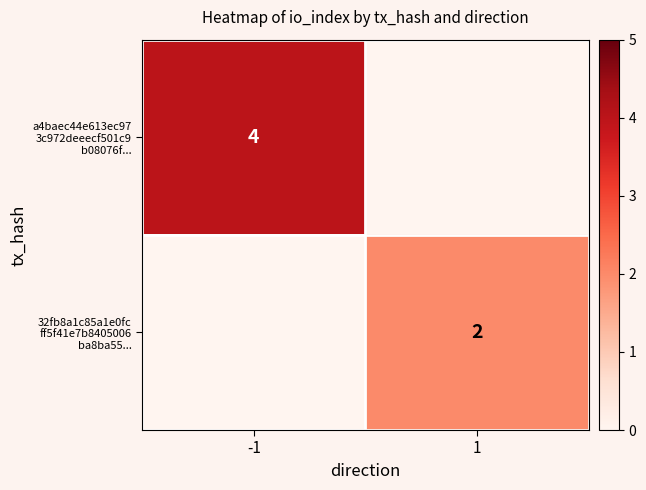

Is it true that a4baec44e613ec97 3c972deeecf501c9 b08076f... equals 0 at 1?

True